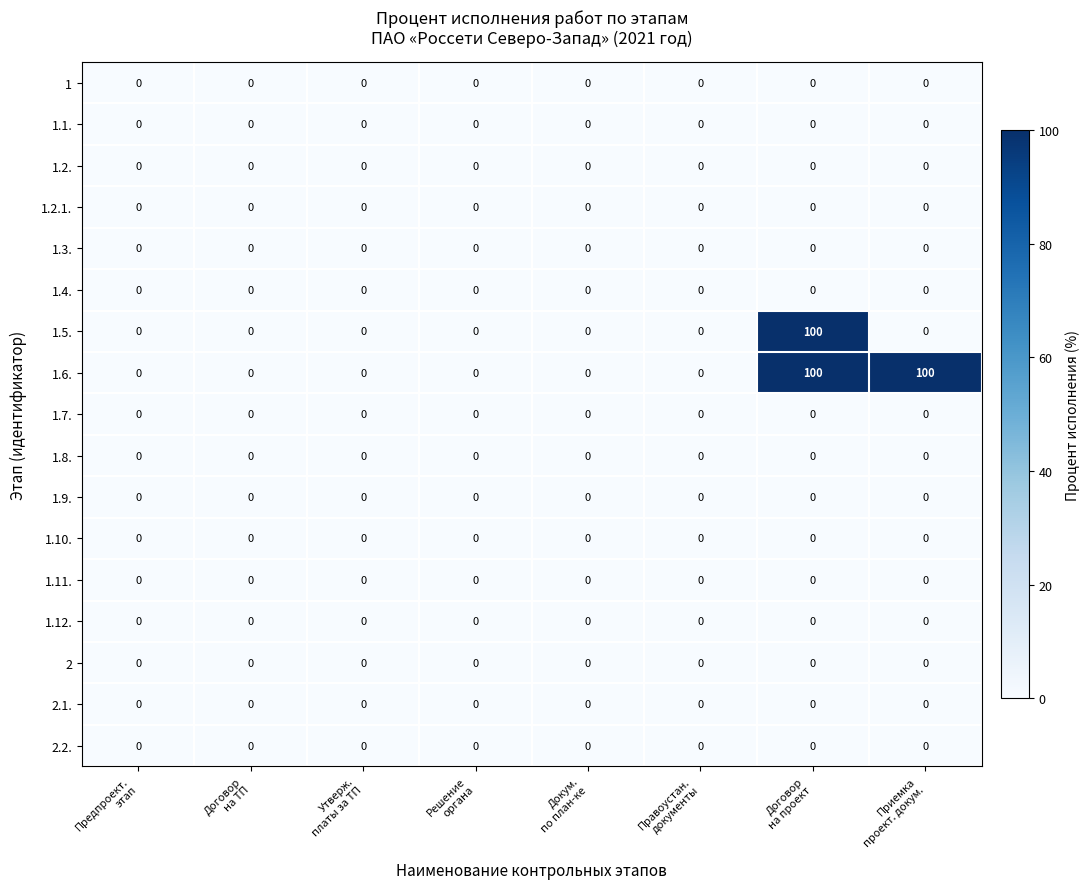

Count the 1.6. values in the range 0 to 100.

8